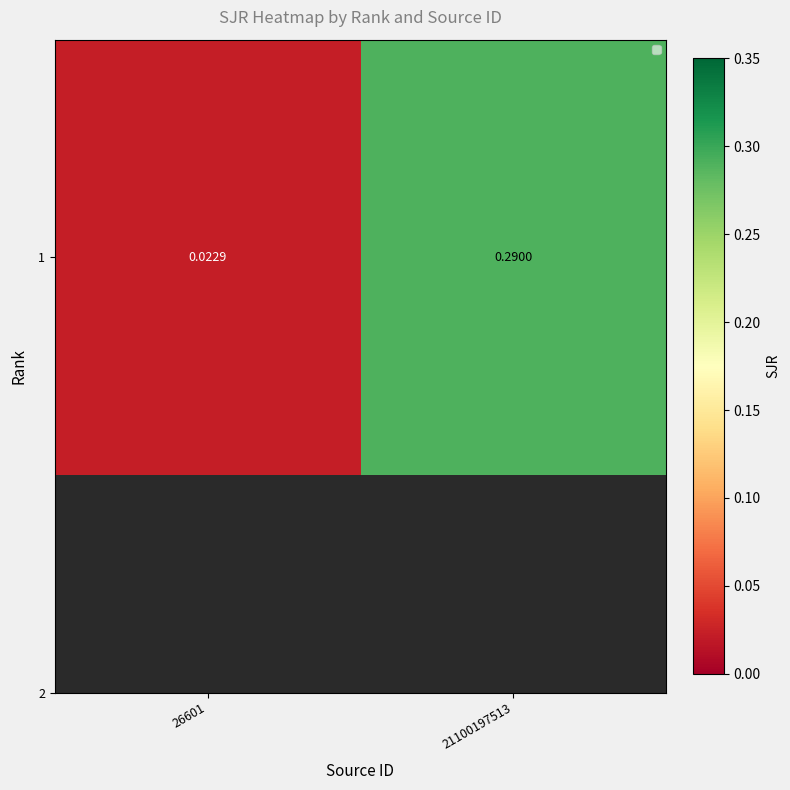

At which category does the chart reach its peak across all series?

21100197513